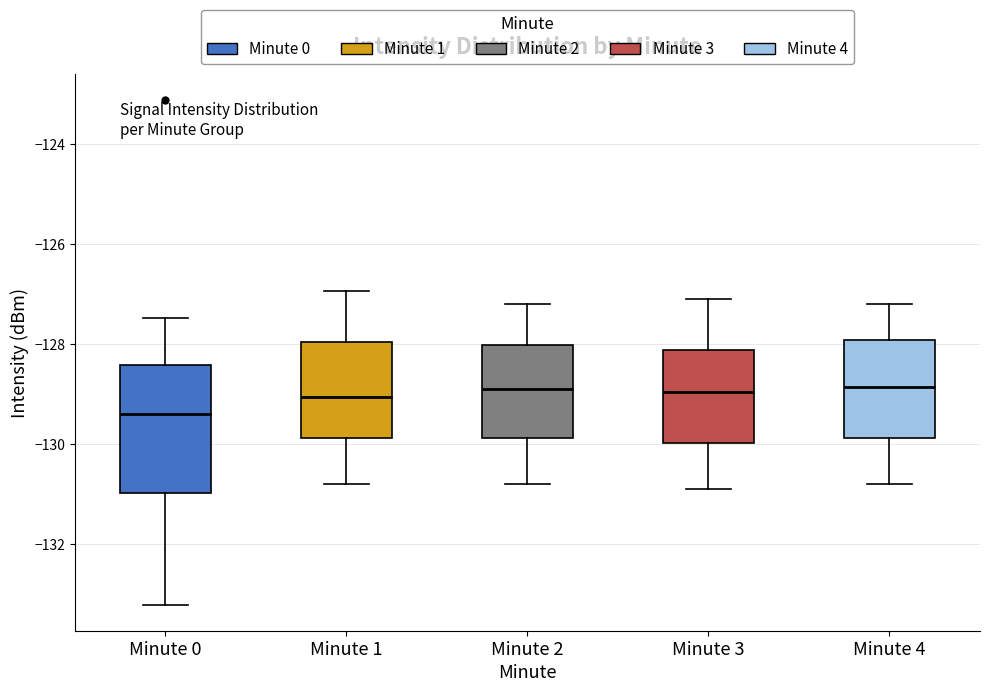

Reading left to right, read every box against the y-axis: the position of its median line, the range the box covers, and the ends of its whiskers. The values are not printed on the chart, so give them approximately, as read against the axis.

Minute 0: median -129.4, box -131.0 to -128.4, whiskers -133.2 to -127.4
Minute 1: median -129.0, box -129.8 to -128.0, whiskers -130.8 to -127.0
Minute 2: median -128.8, box -129.8 to -128.0, whiskers -130.8 to -127.2
Minute 3: median -129.0, box -130.0 to -128.2, whiskers -130.8 to -127.0
Minute 4: median -128.8, box -129.8 to -128.0, whiskers -130.8 to -127.2